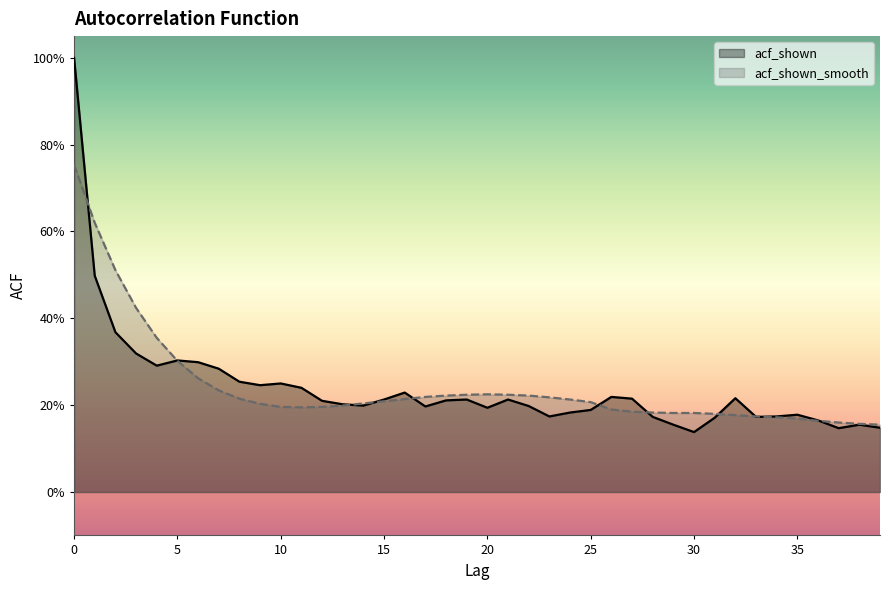

Rank the series at 10 from highest to lowest value.

acf_shown, acf_shown_smooth